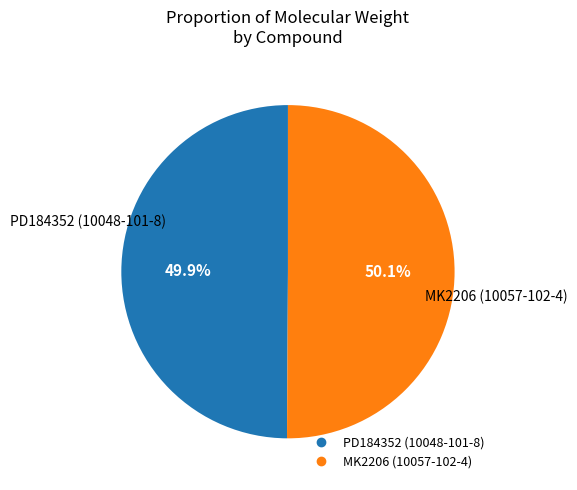

What percentage is the PD184352 (10048-101-8) slice, to the nearest percent?

50%